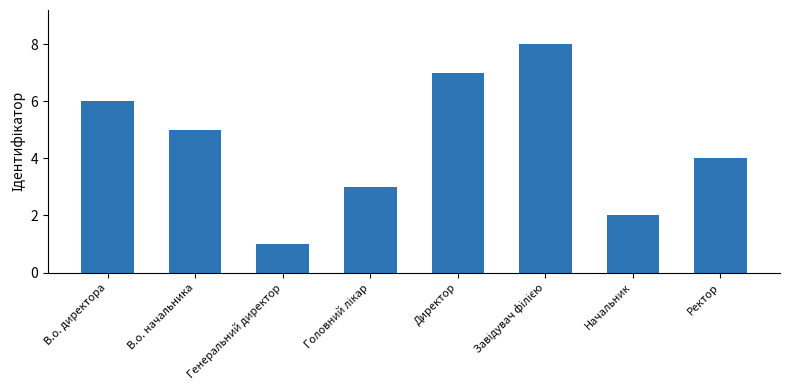

Reading left to right, what are all the values shown in this chart?

6	5	1	3	7	8	2	4